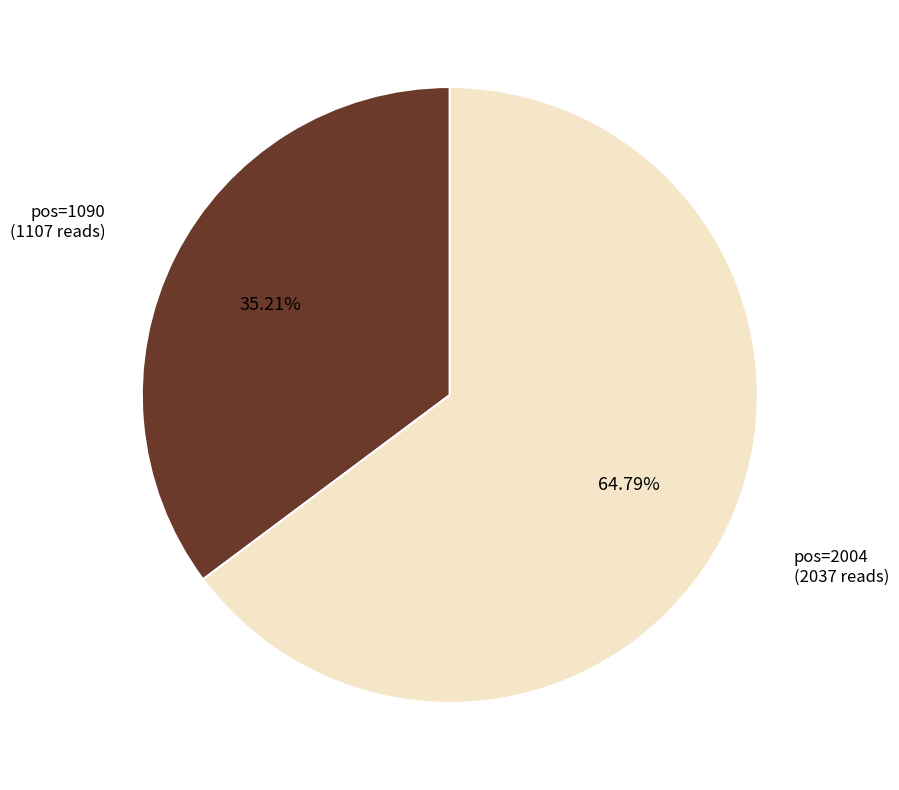

Does any single category account for the majority?

Yes